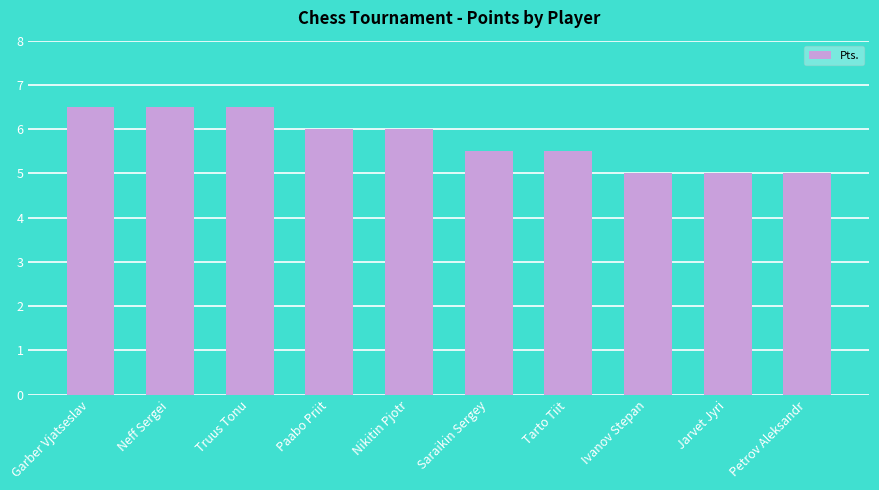

What is the sum of all values?

57.5